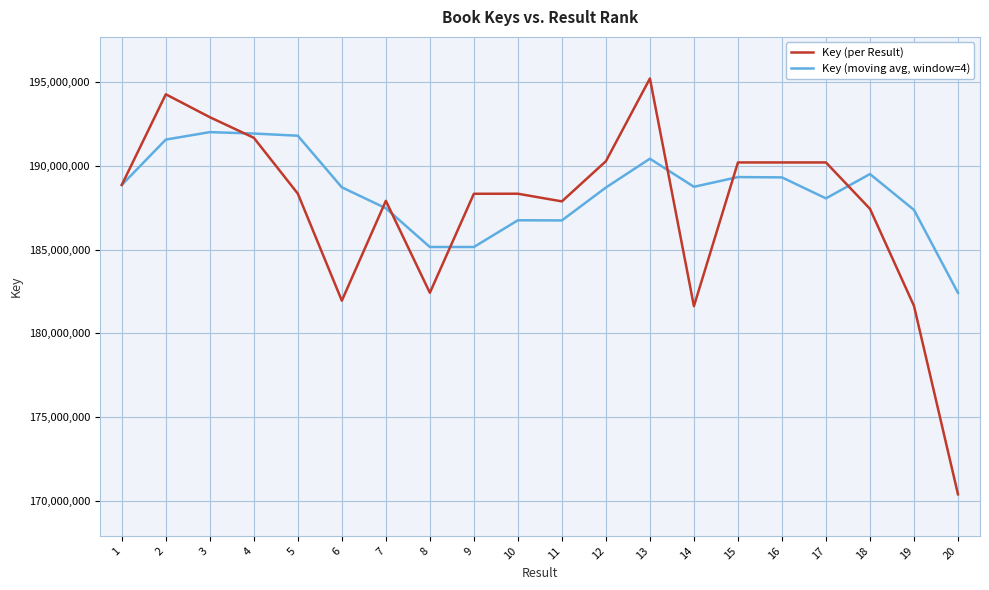

Is it true that Key (moving avg, window=4) equals 186755029.0 at 10?

True